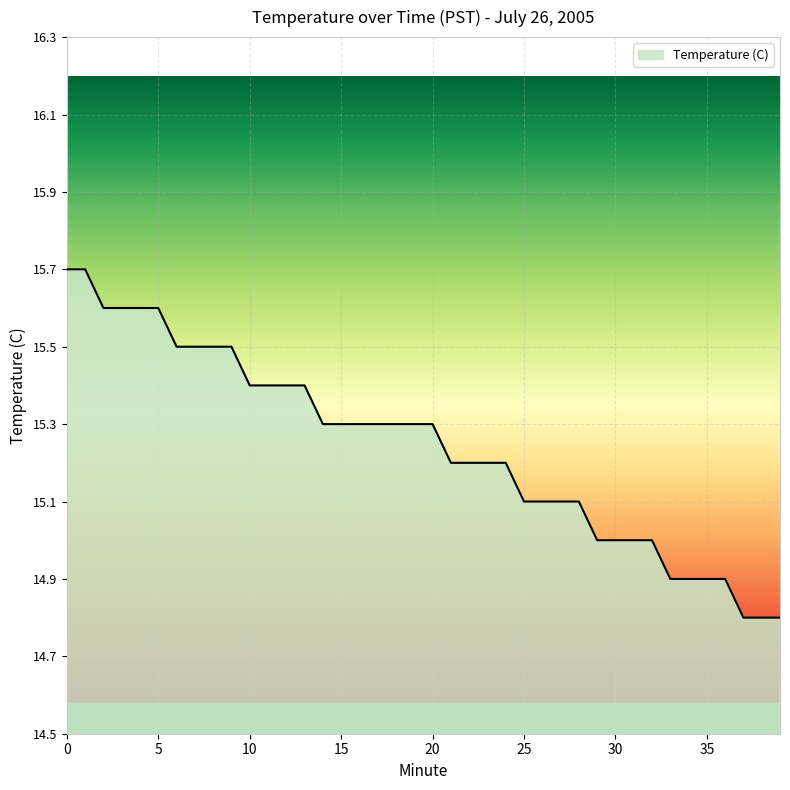

Does the chart have visible grid lines?

Yes